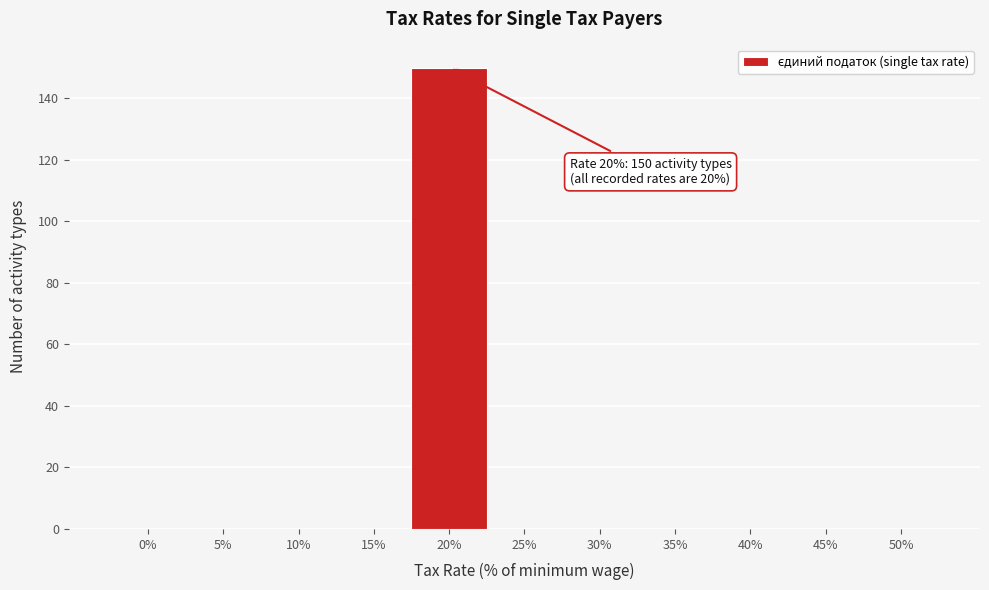

Reading left to right, transcribe all the data shown in this chart.

0%=0	5%=0	10%=0	15%=0	20%=150	25%=0	30%=0	35%=0	40%=0	45%=0	50%=0